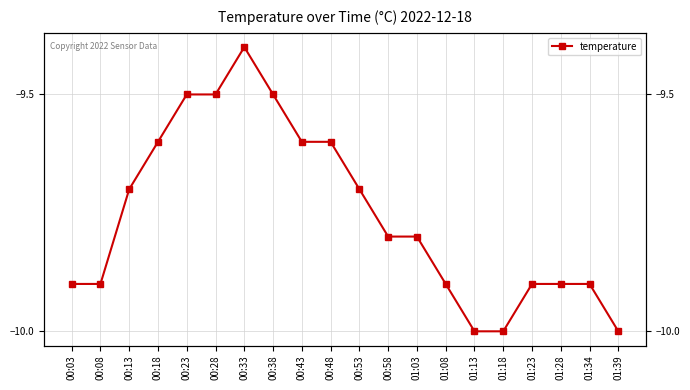

At which label is the value closest to -9?

00:33